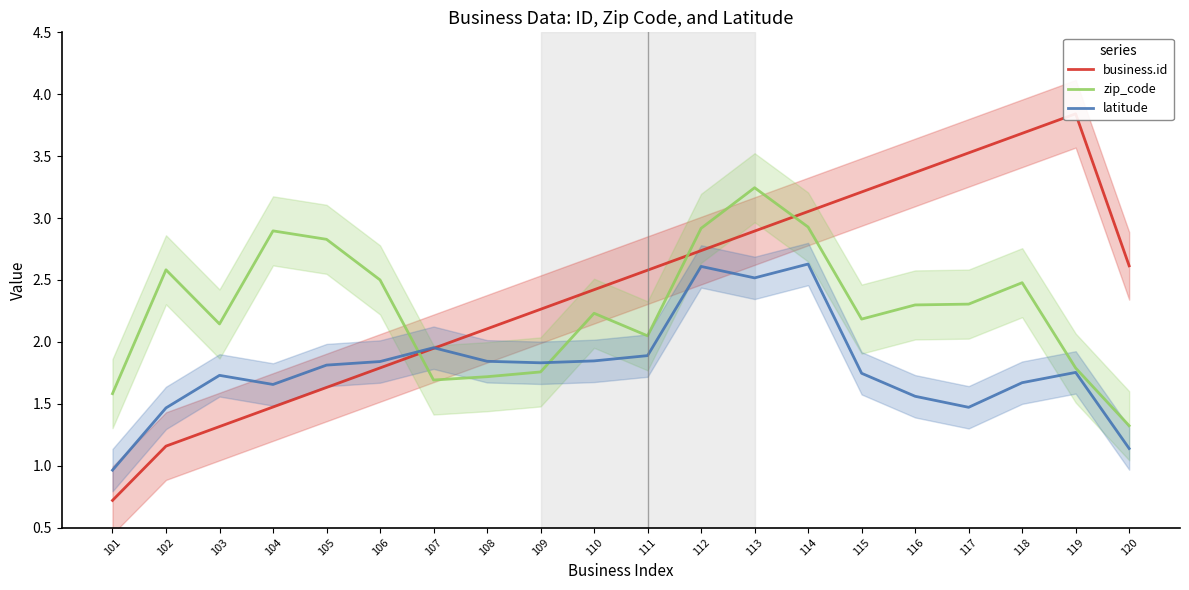

True or false: zip_code has a value of 3.9 at 104.

False